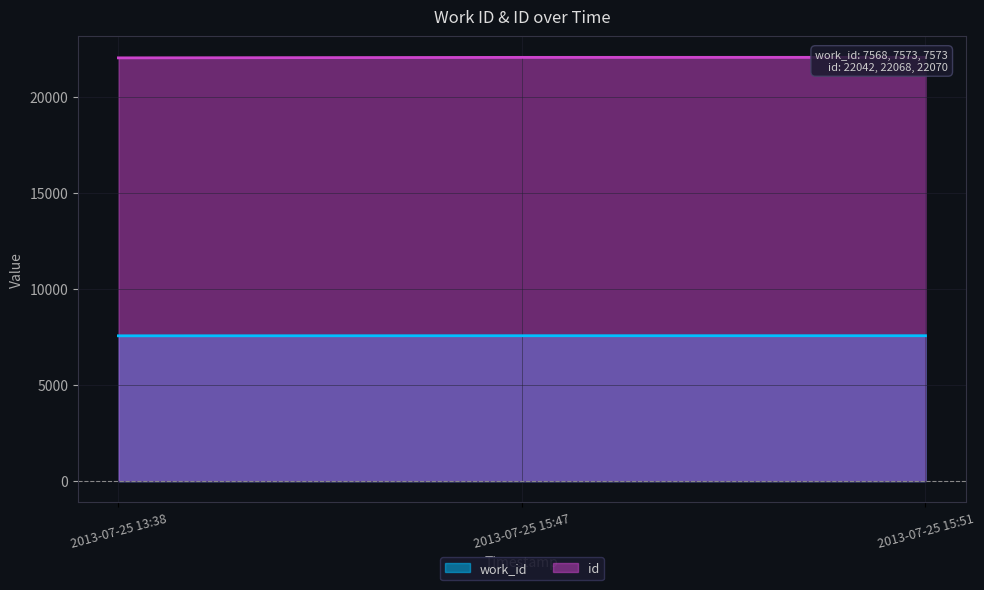

Which series has the largest range (max minus min)?

id